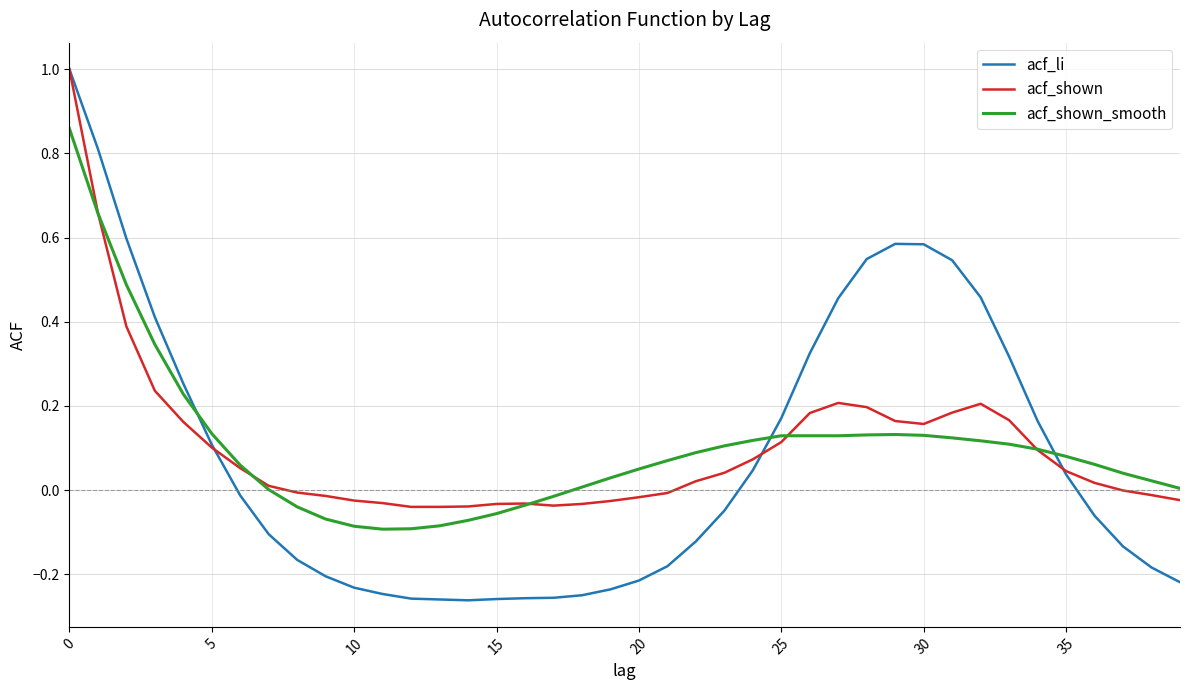

Which series has the widest spread of values?

acf_li